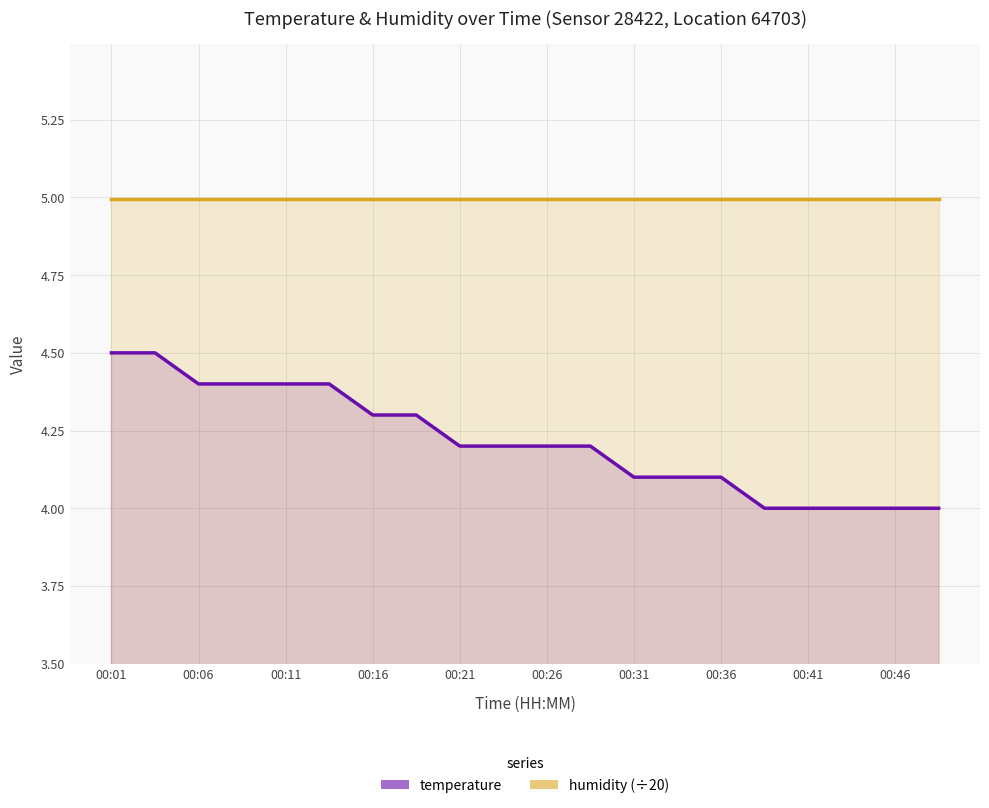

What is the sum of the temperature values at 00:21 and 17?

8.4